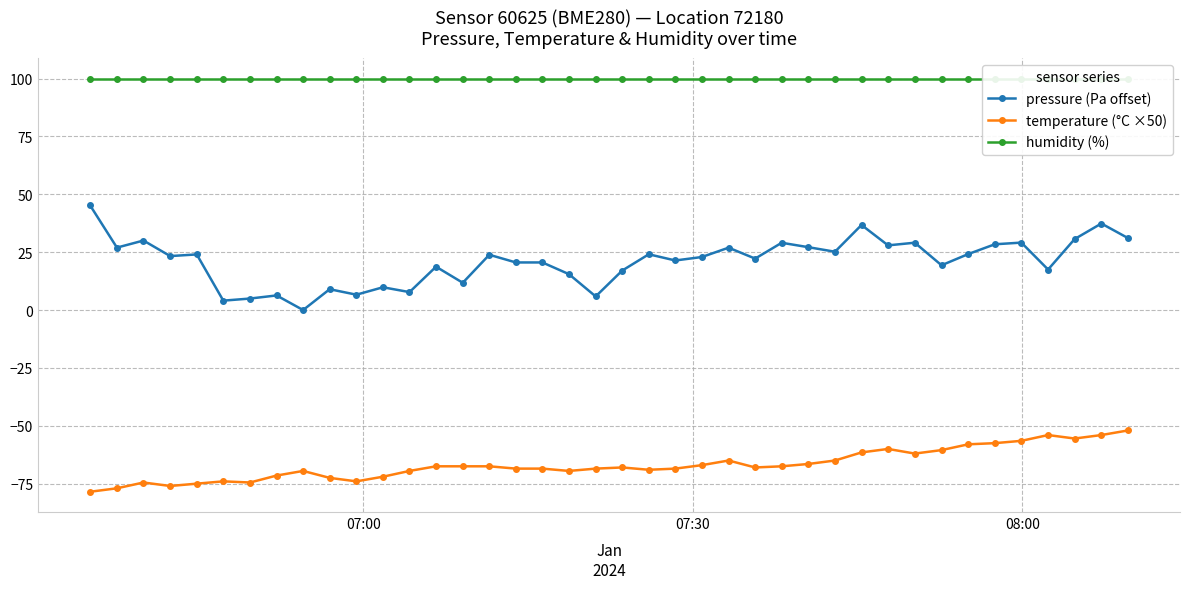

True or false: temperature (°C ×50) and pressure (Pa offset) intersect in this chart.

False